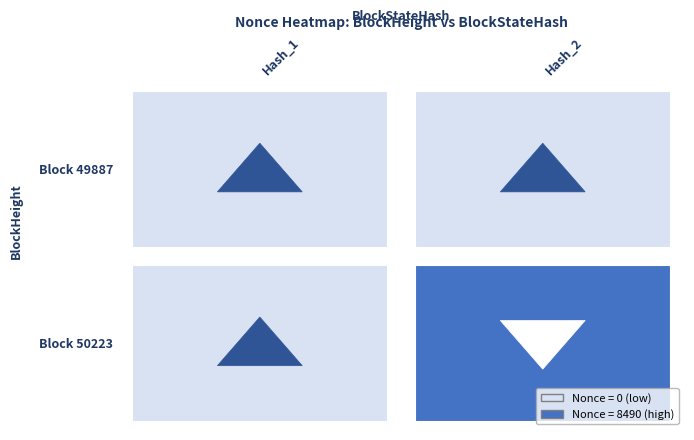

Reading left to right, extract all data points from this chart.

50223: 0	8490
49887: 0	0